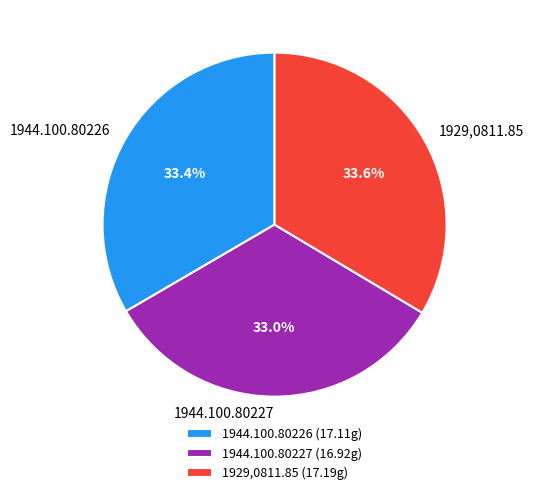

True or false: 1944.100.80226 accounts for 33% of the total.

True